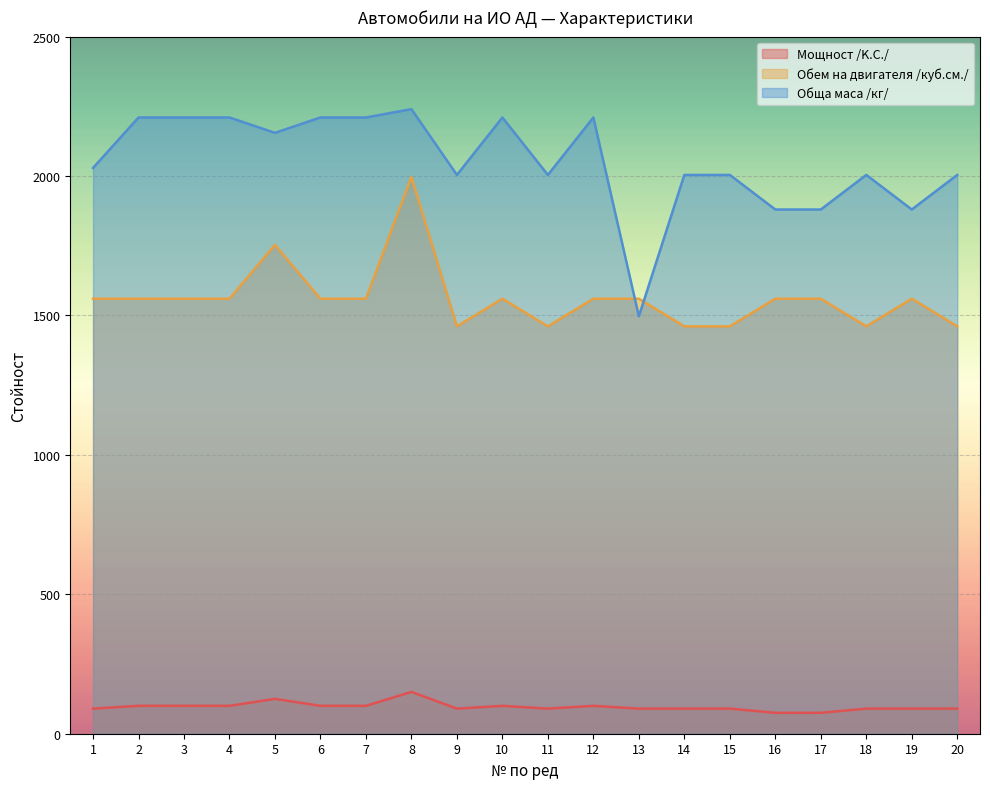

Rank the series by their average value, from highest to lowest.

Обща маса /кг/, Обем на двигателя /куб.см./, Мощност /K.С./